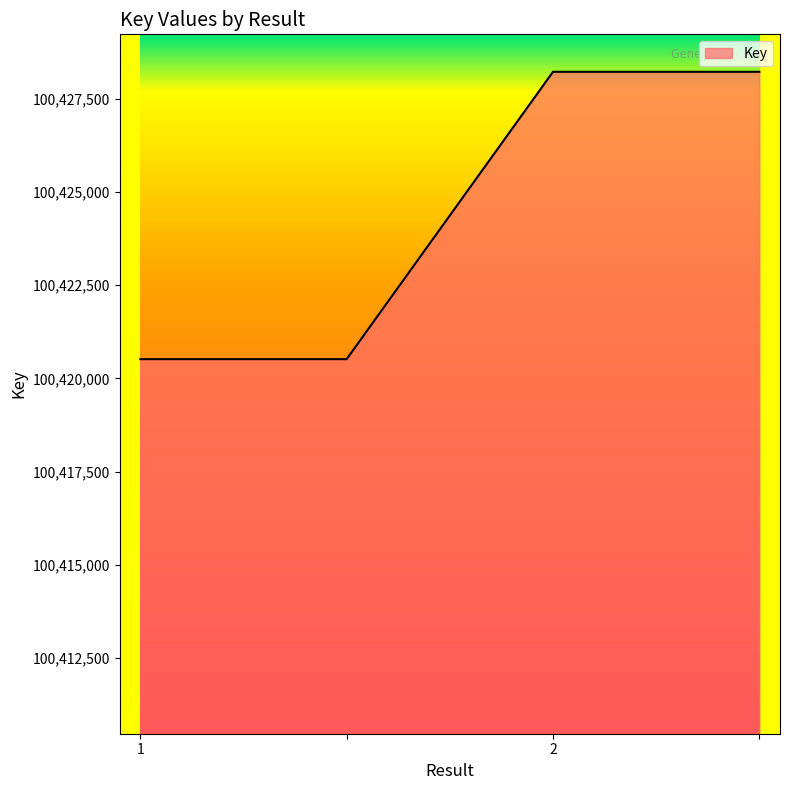

How many lines are shown in the chart?

1